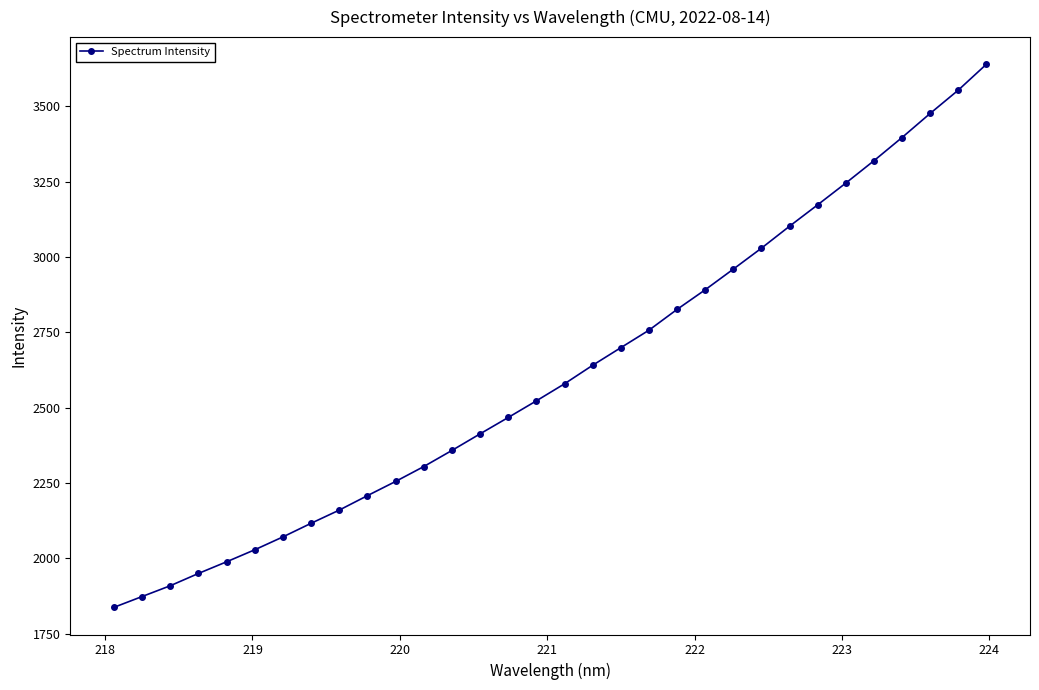

What is the value of the 21st point from the left?

2826.1